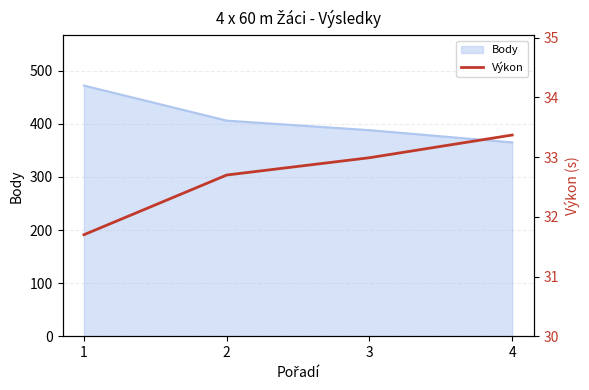

Count the number of categories in the chart.

4